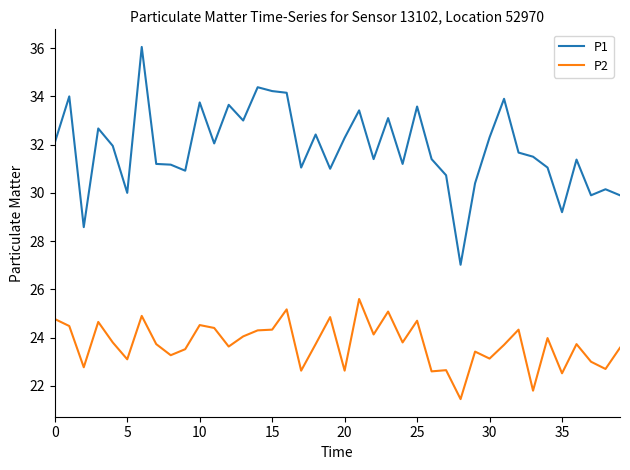

Which series has the largest total across all categories?

P1